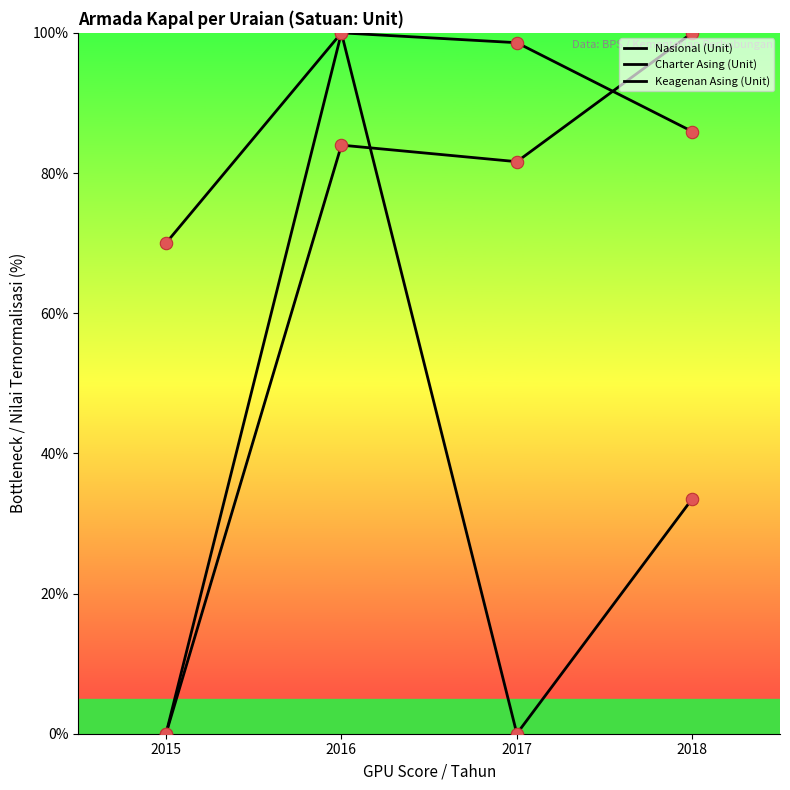

Does the chart have visible grid lines?

No